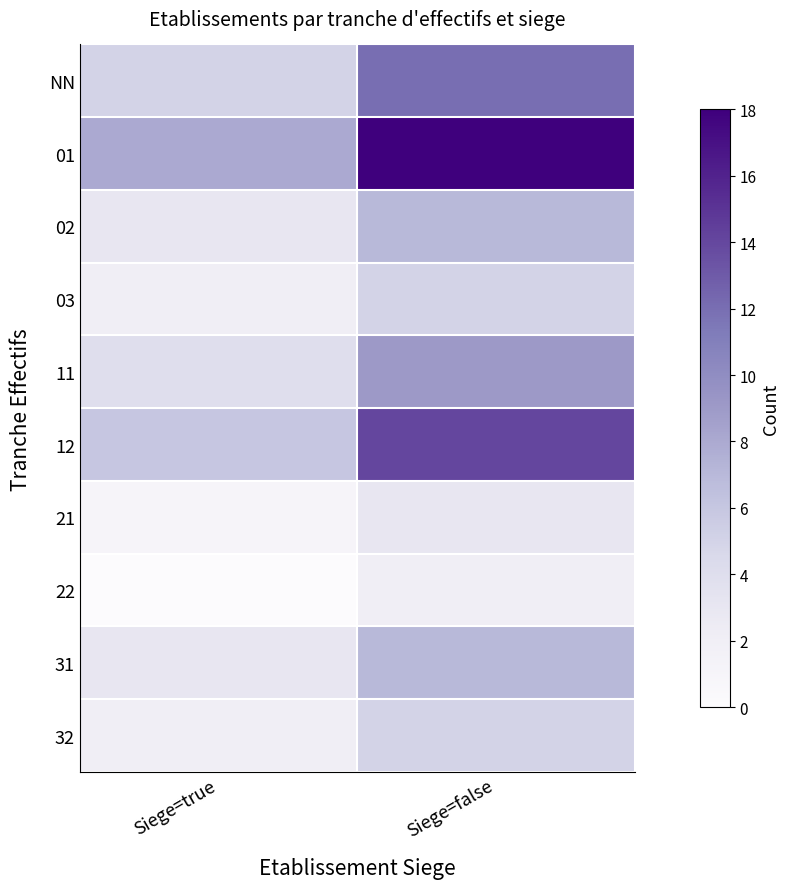

What is the difference between the highest and lowest values at Siege=true?

8